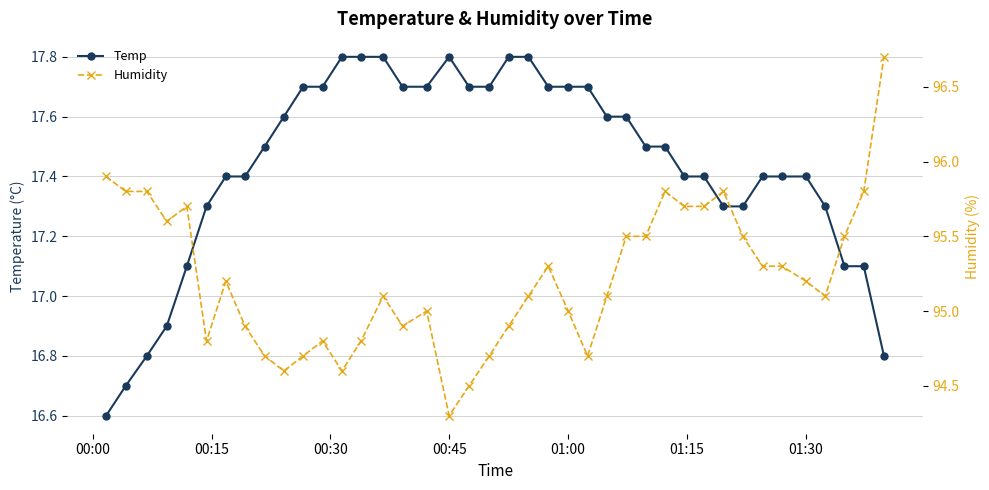

Is this an area chart (filled region under the line)?

No